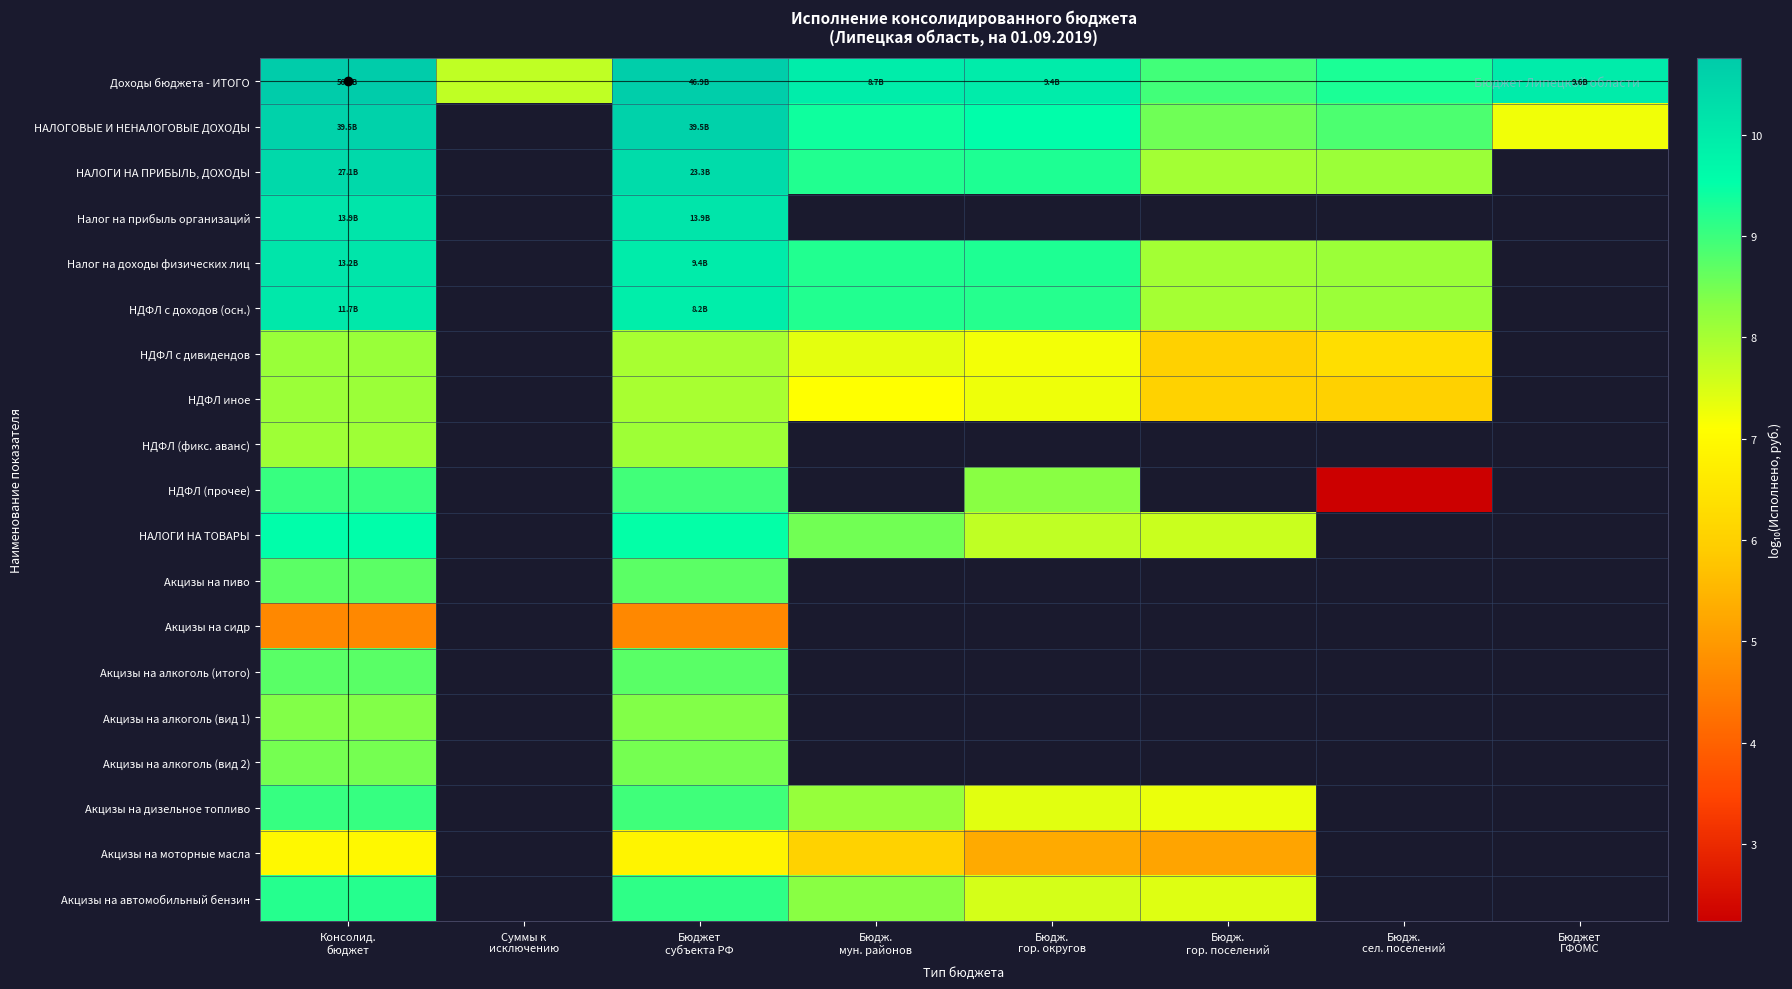

Where does the НДФЛ с доходов (осн.) series first go above 10?

Консолид. бюджет